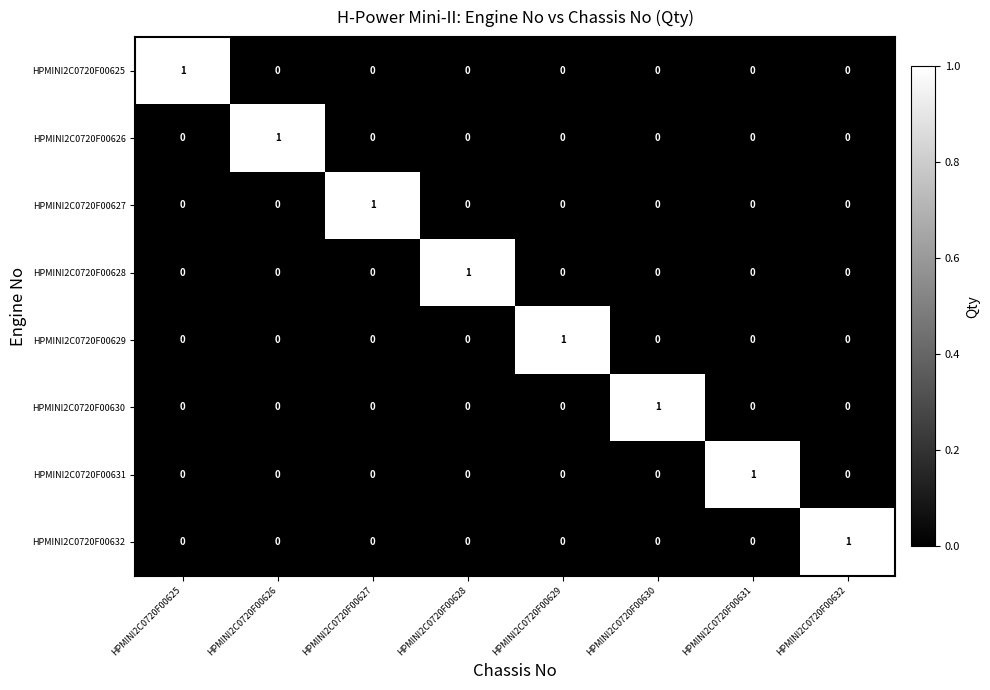

Is the value of HPMINI2C0720F00627 at HPMINI2C0720F00627 greater than the value of HPMINI2C0720F00628 at HPMINI2C0720F00627?

Yes